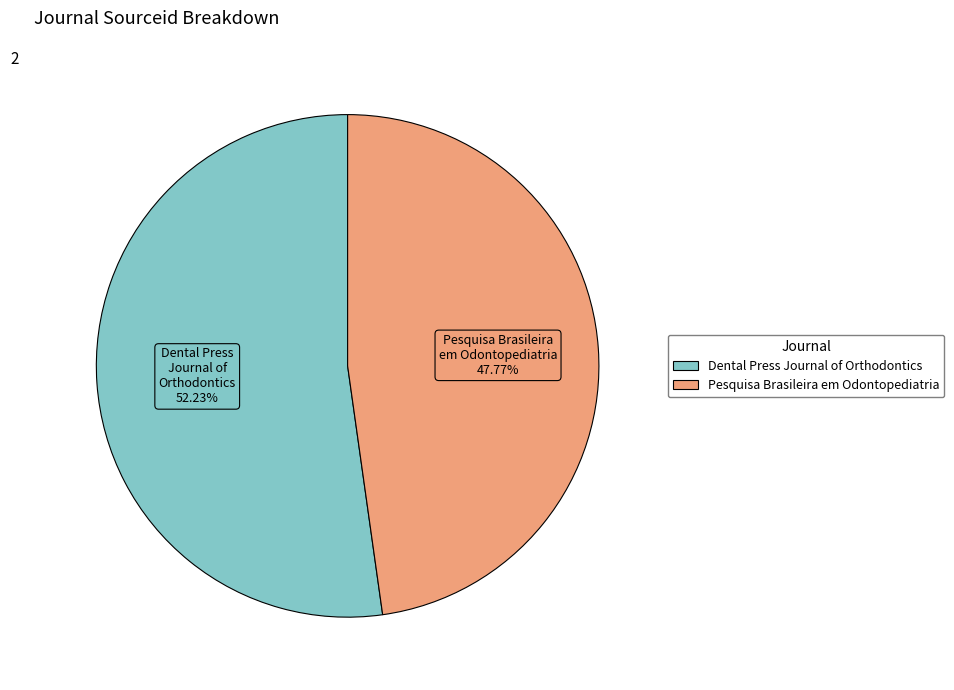

True or false: Pesquisa Brasileira em Odontopediatria accounts for 59% of the total.

False